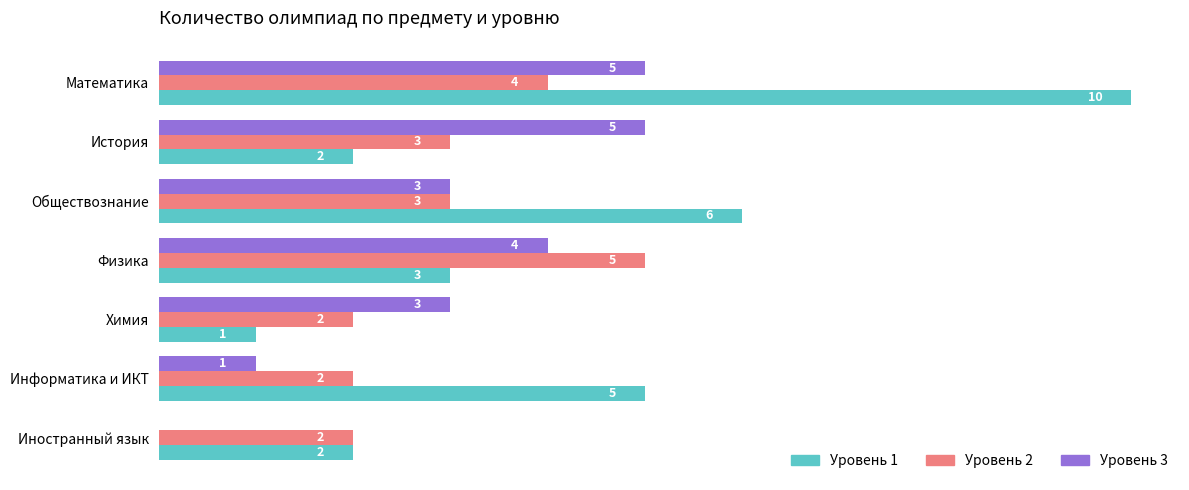

At which category does the chart reach its peak across all series?

Математика